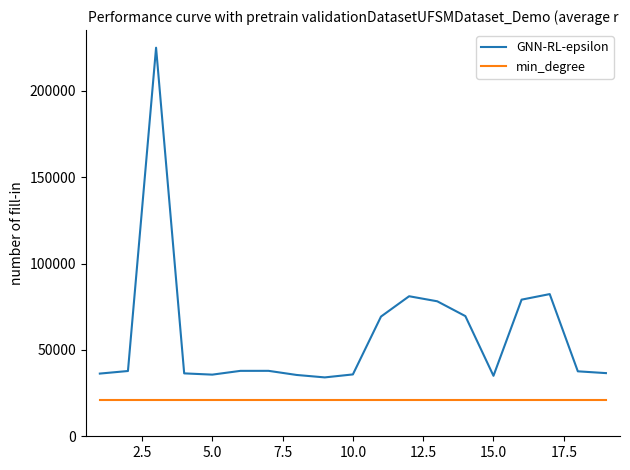

Rank the series by their maximum value, from lowest to highest.

min_degree, GNN-RL-epsilon